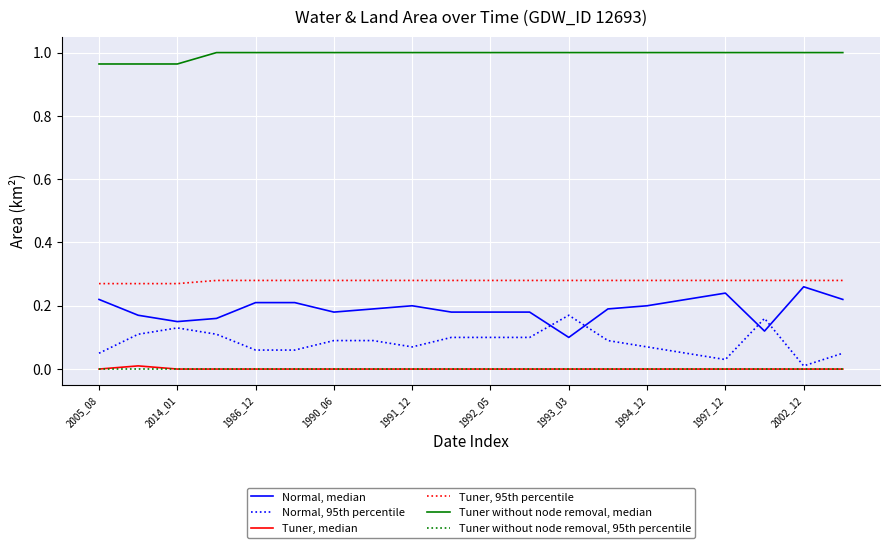

Which series has the largest total across all categories?

Tuner without node removal, median